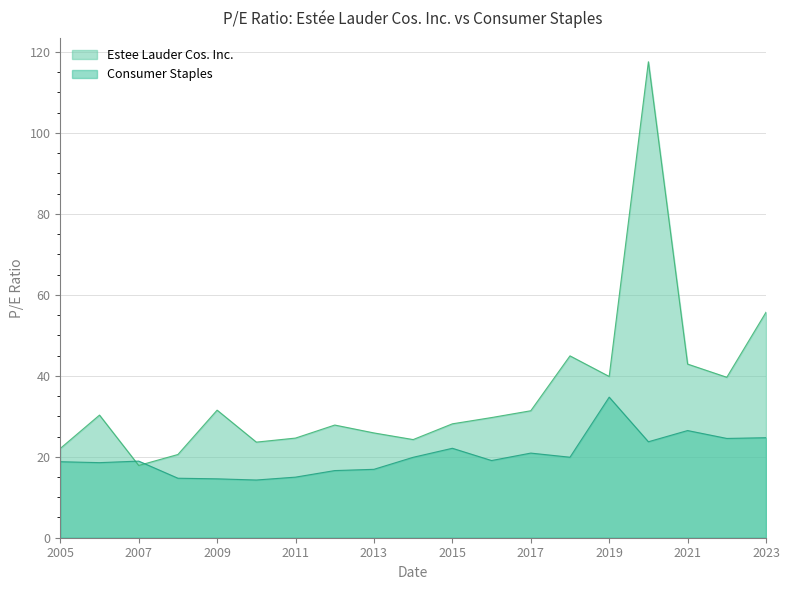

At which label is Estee Lauder Cos. Inc. closest to 67?

2023